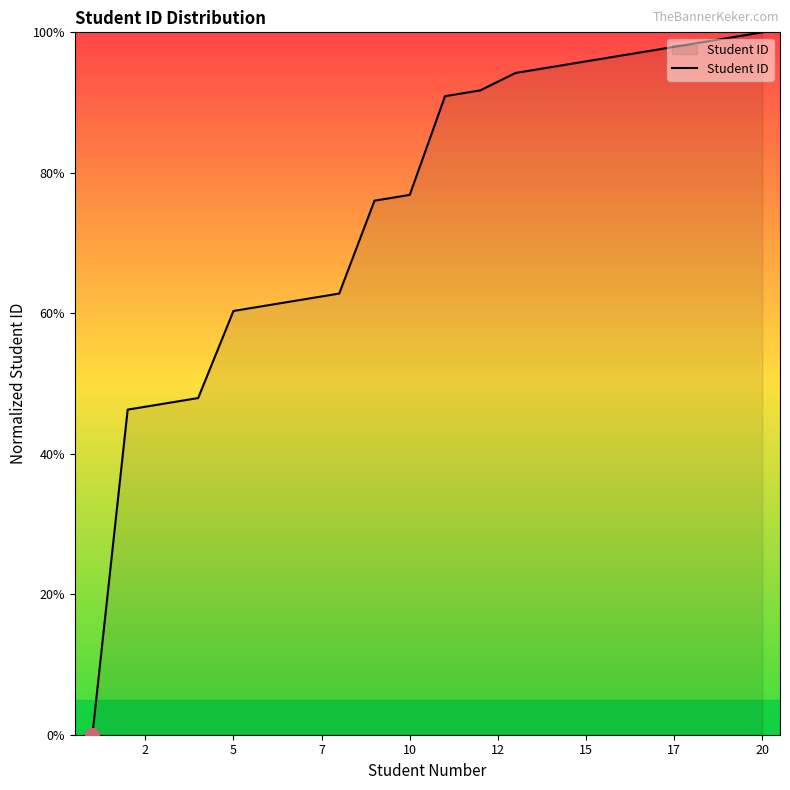

What is the greatest value displayed?

100.0